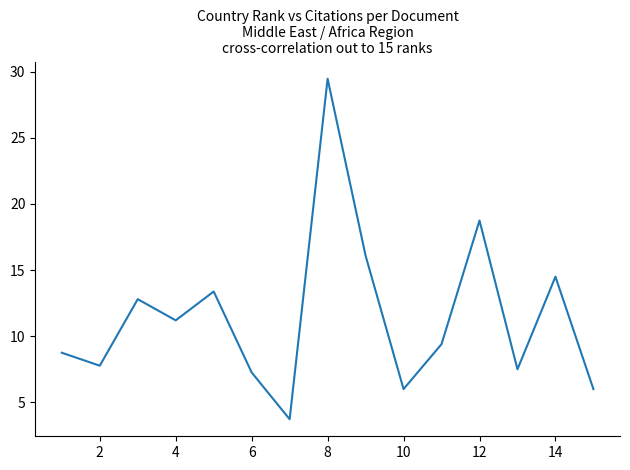

What is the maximum value shown in the chart?

29.5